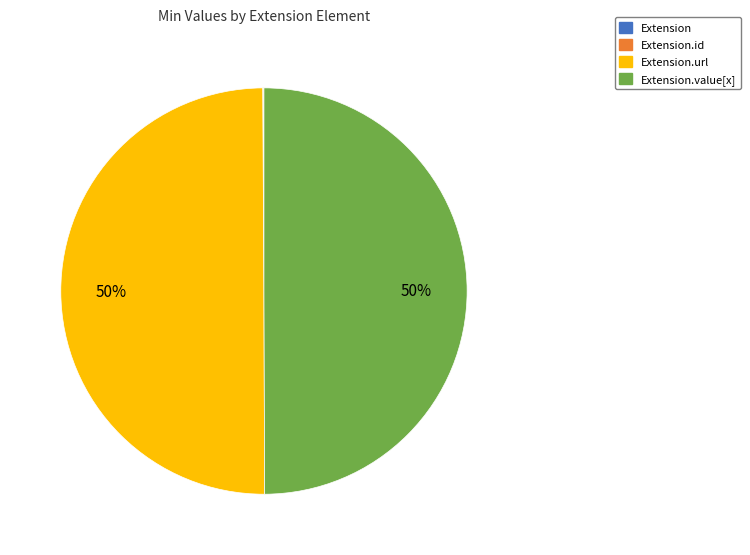

To the nearest percent, what is the difference between the largest and smallest slice percentages?

50%